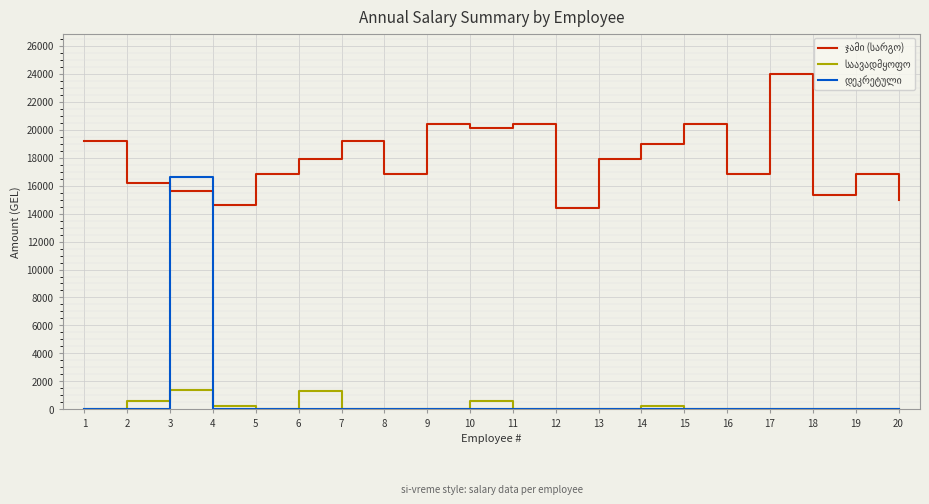

What is the spread (max minus min) of values at 20?

15000.0